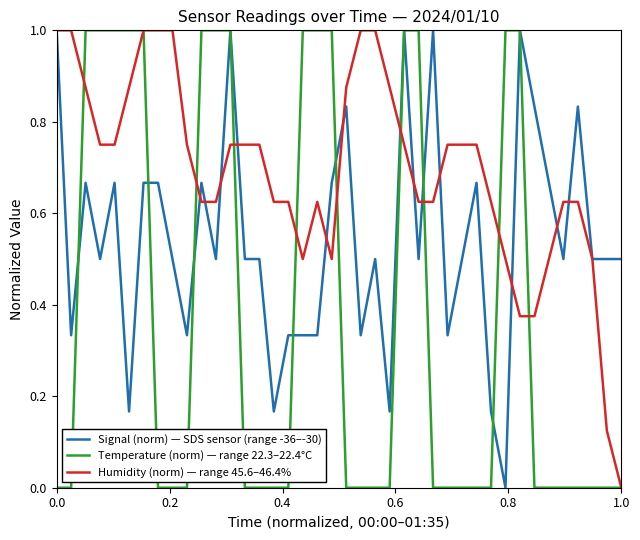

What is the maximum value for Humidity (norm) — range 45.6–46.4%?

1.0